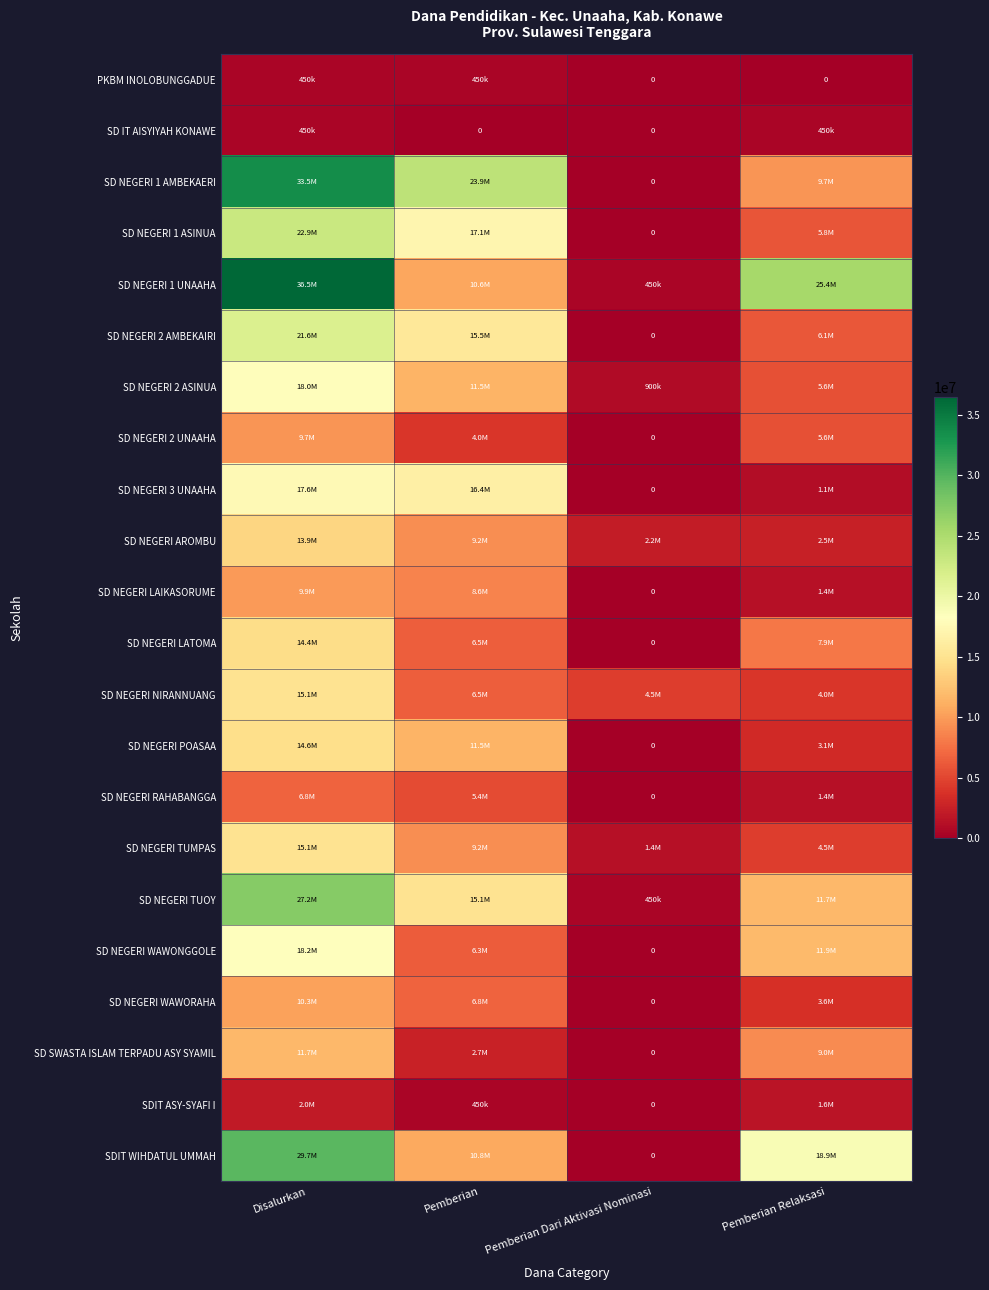

Which has a higher value, Pemberian or Pemberian Dari Aktivasi Nominasi?

Pemberian